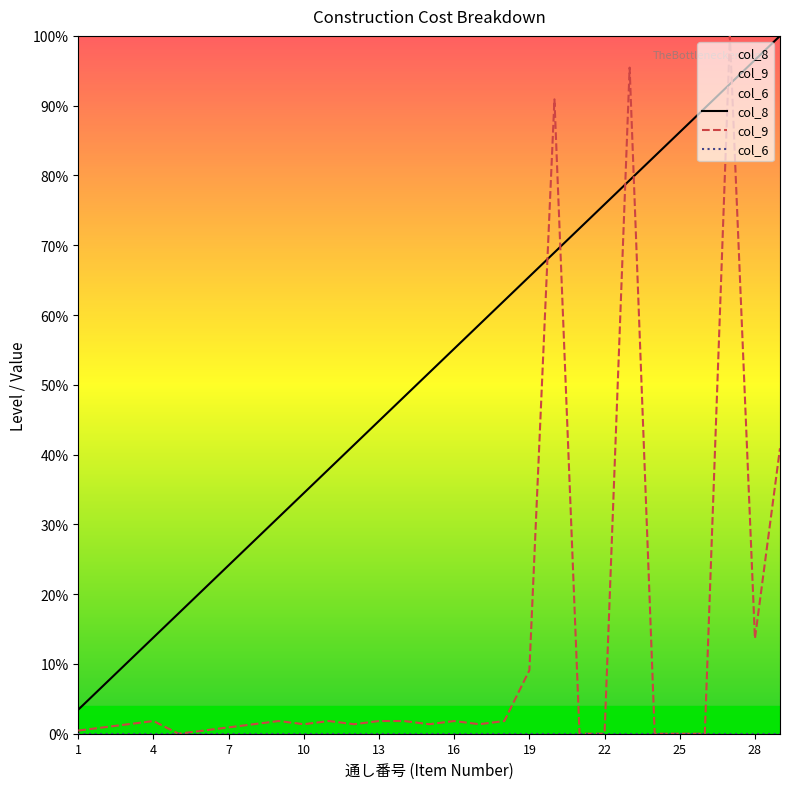

Reading left to right, transcribe all the data shown in this chart.

col_8: 3.4	6.9	10.3	13.8	17.2	20.7	24.1	27.6	31.0	34.5	37.9	41.4	44.8	48.3	51.7	55.2	58.6	62.1	65.5	69.0	72.4	75.9	79.3	82.8	86.2	89.7	93.1	96.6	100.0
col_9: 0.5	0.9	1.4	1.8	0.0	0.5	0.9	1.4	1.8	1.4	1.8	1.4	1.8	1.8	1.4	1.8	1.4	1.8	9.1	90.9	0.0	0.0	95.5	0.0	0.0	0.0	100.0	13.6	40.9
col_6: 0.0	0.0	0.0	0.0	0.0	0.0	0.0	0.0	0.0	0.0	0.0	0.0	0.0	0.0	0.0	0.0	0.0	0.0	0.0	0.0	0.0	0.0	0.0	0.0	0.0	0.0	0.0	0.0	0.0